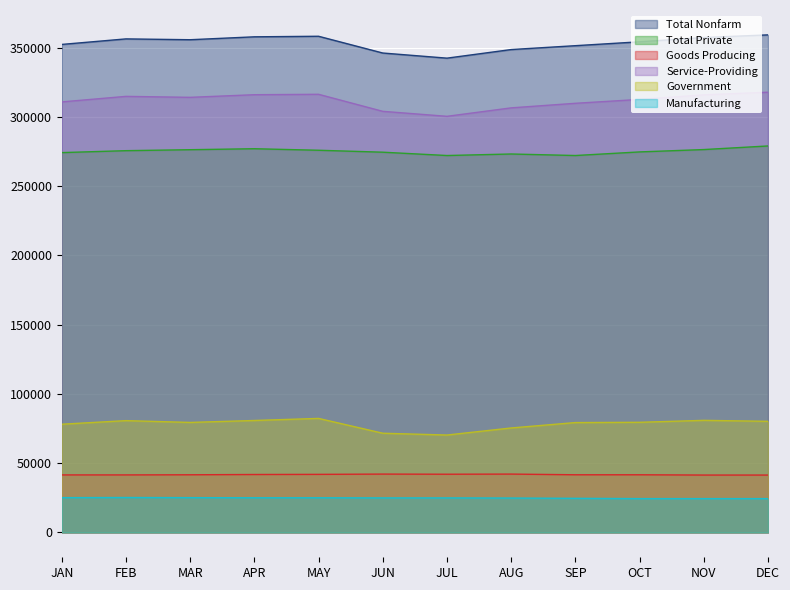

At which label is Government closest to 76300?

AUG